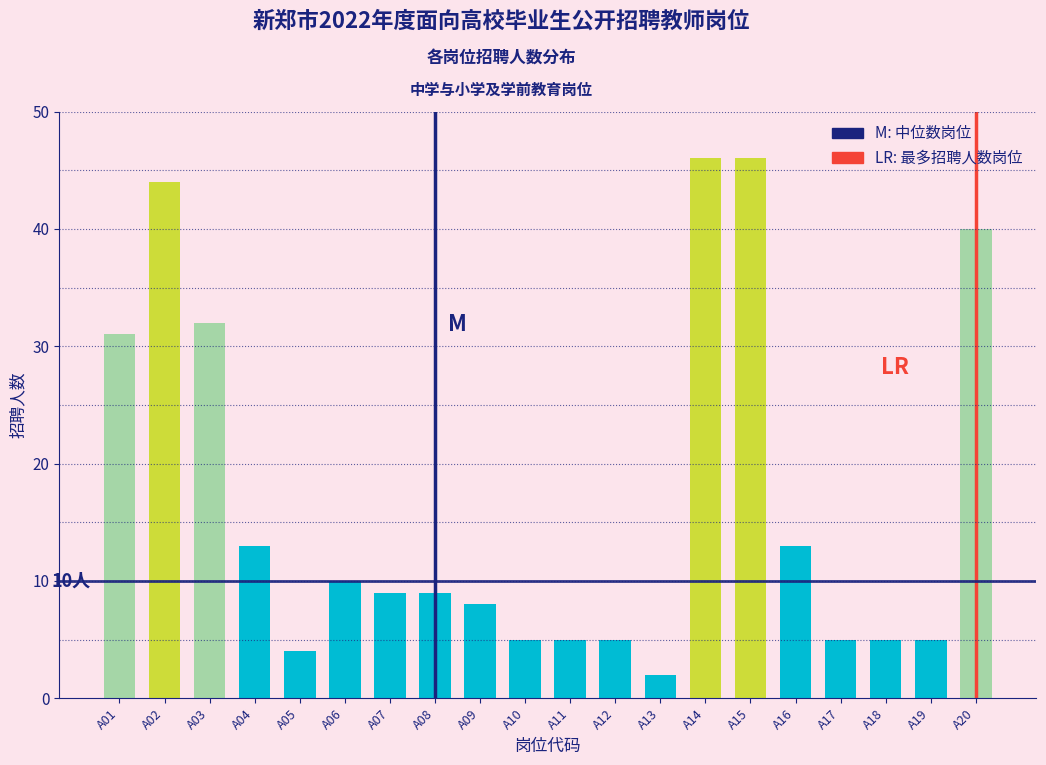

Reading right to left, list all the values displayed in this chart.

A20=40	A19=5	A18=5	A17=5	A16=13	A15=46	A14=46	A13=2	A12=5	A11=5	A10=5	A09=8	A08=9	A07=9	A06=10	A05=4	A04=13	A03=32	A02=44	A01=31